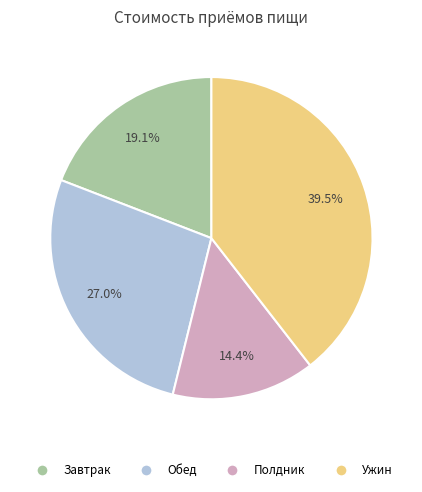

Is there any slice that represents more than half of the pie?

No